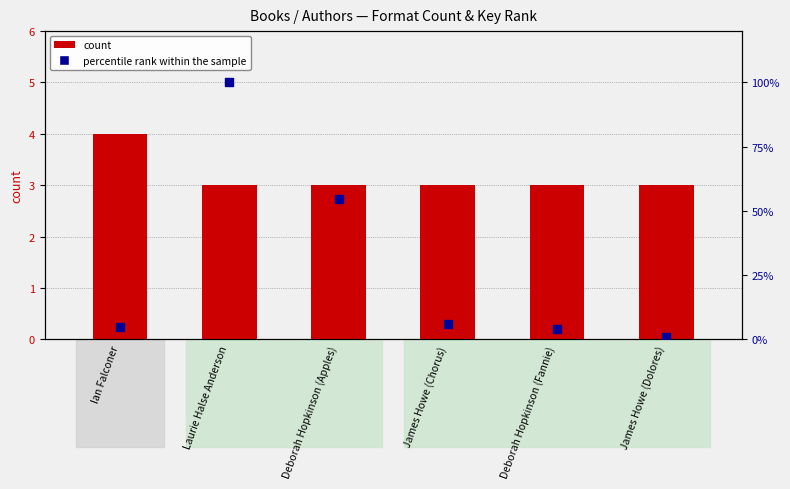

At how many categories does at least one series exceed 34?

2